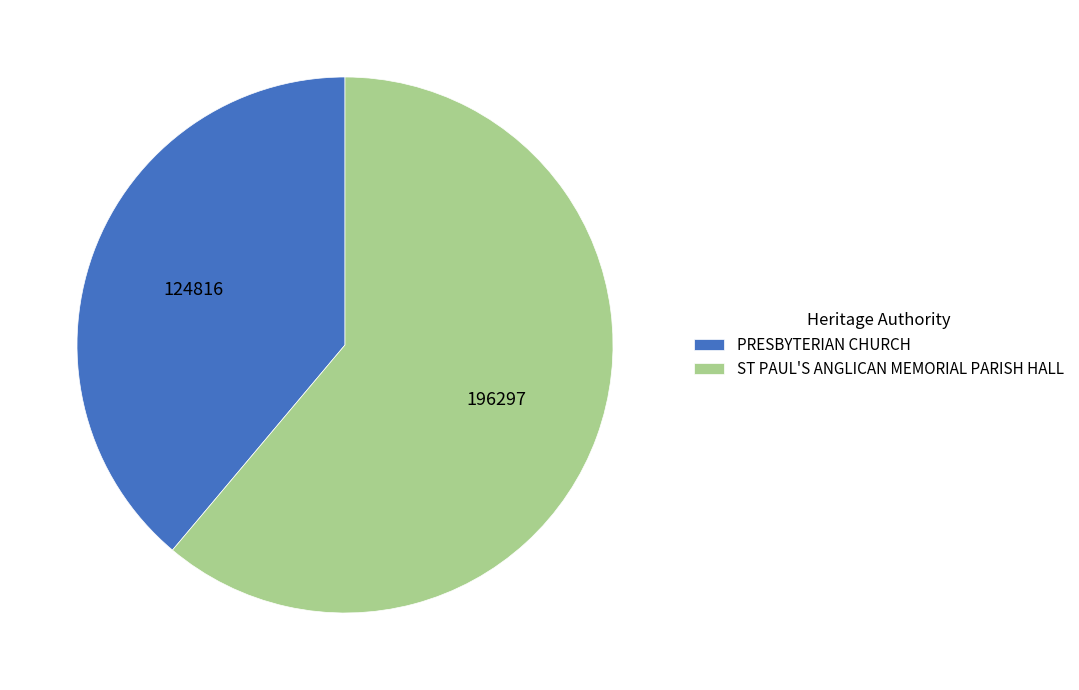

Which has a higher value, ST PAUL'S ANGLICAN MEMORIAL PARISH HALL or PRESBYTERIAN CHURCH?

ST PAUL'S ANGLICAN MEMORIAL PARISH HALL